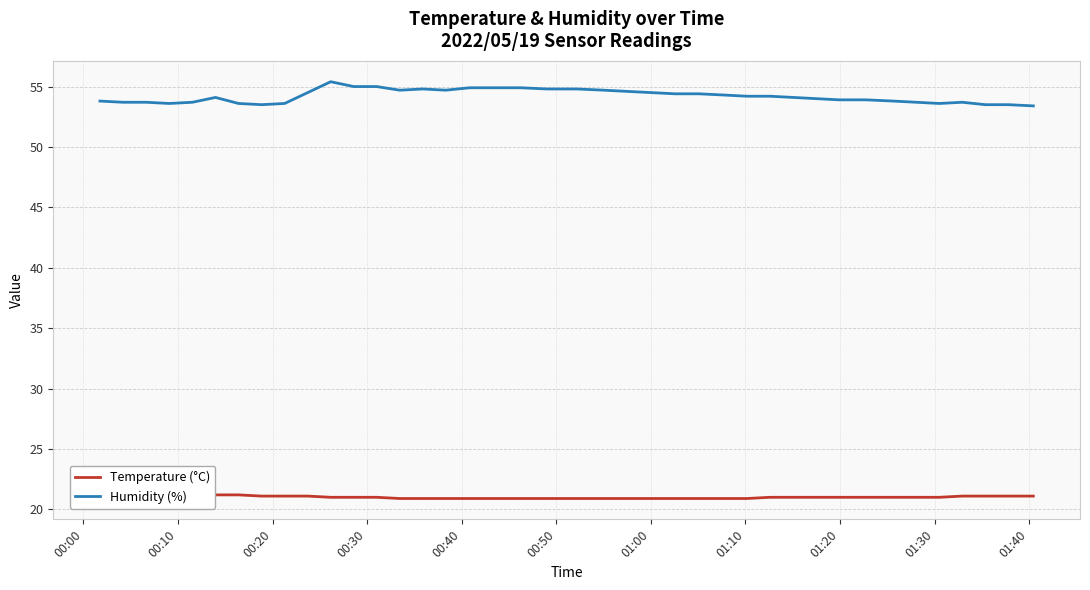

True or false: Humidity (%) and Temperature (°C) intersect in this chart.

False